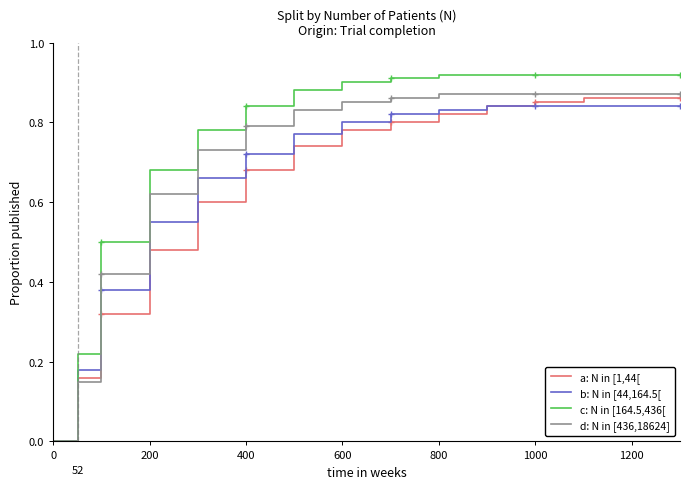

List the series in order of their overall mean, highest first.

c: N in [164.5,436[, d: N in [436,18624], b: N in [44,164.5[, a: N in [1,44[